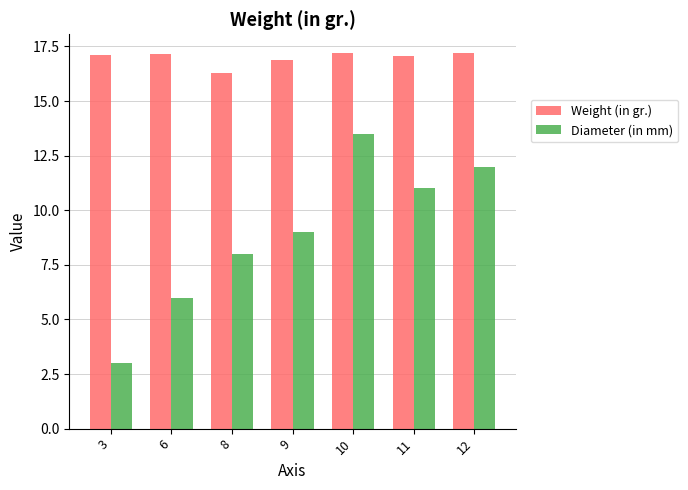

Which series has the largest range (max minus min)?

Diameter (in mm)